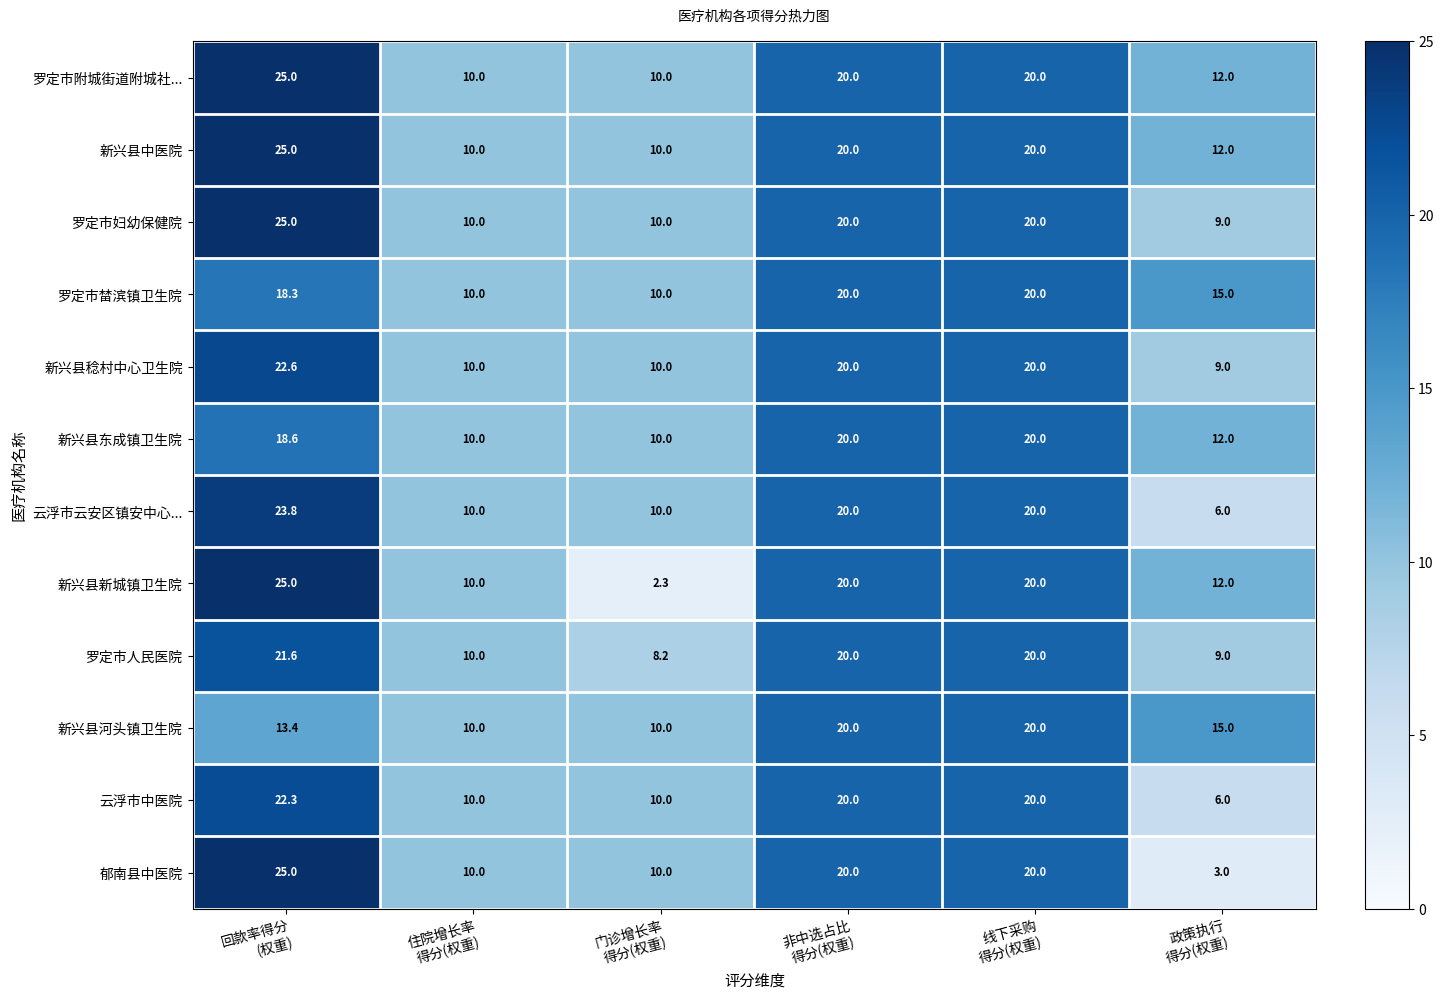

What is the difference between the second highest and second lowest values in the 新兴县新城镇卫生院 series?

10.0